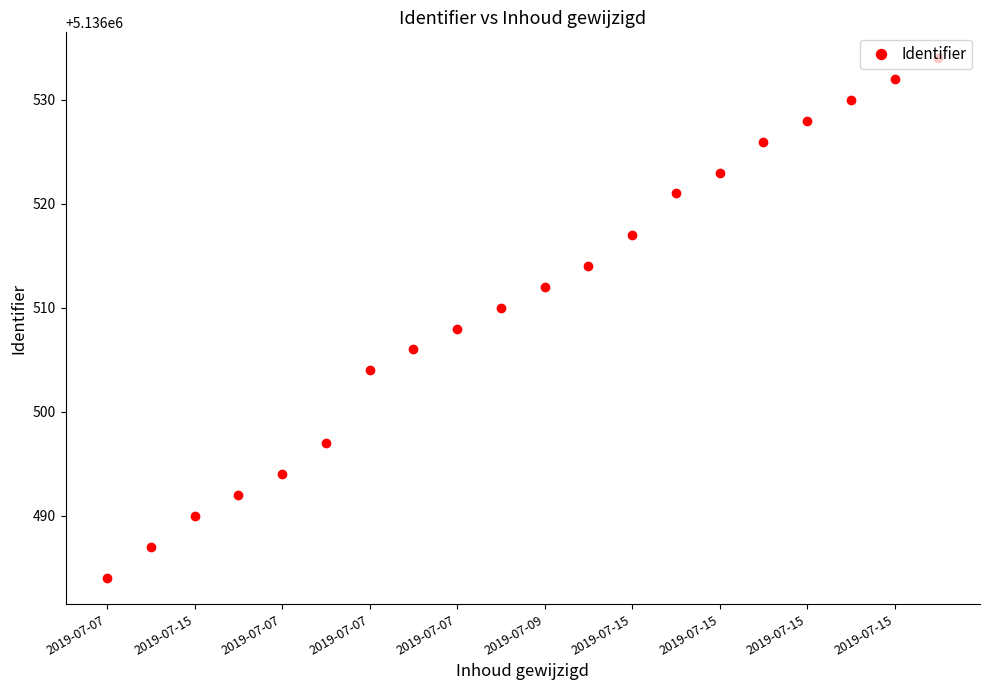

How many data points are less than 5136512?

10